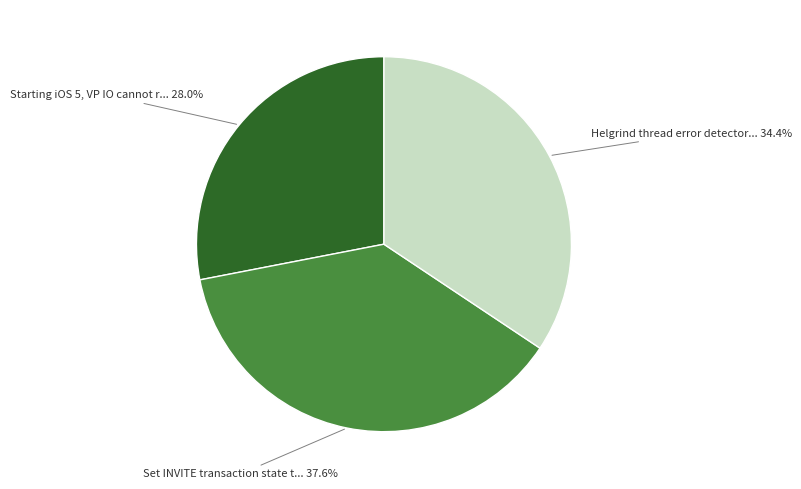

Is there a majority slice in this chart?

No